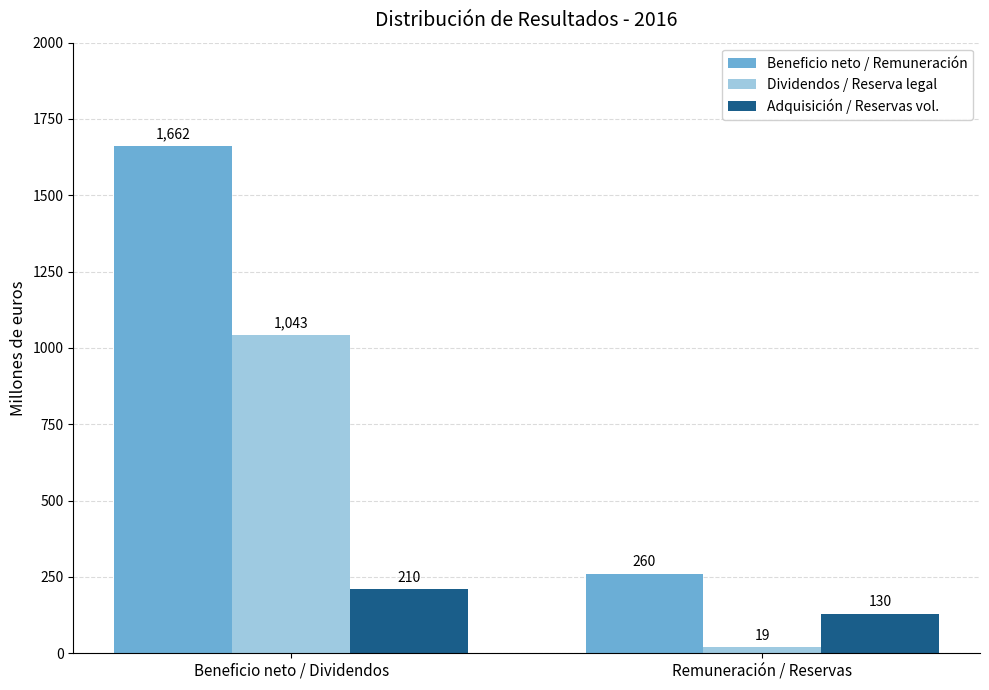

Reading right to left, extract all data points from this chart.

Beneficio neto / Remuneración: 260	1662
Dividendos / Reserva legal: 19	1043
Adquisición / Reservas vol.: 130	210